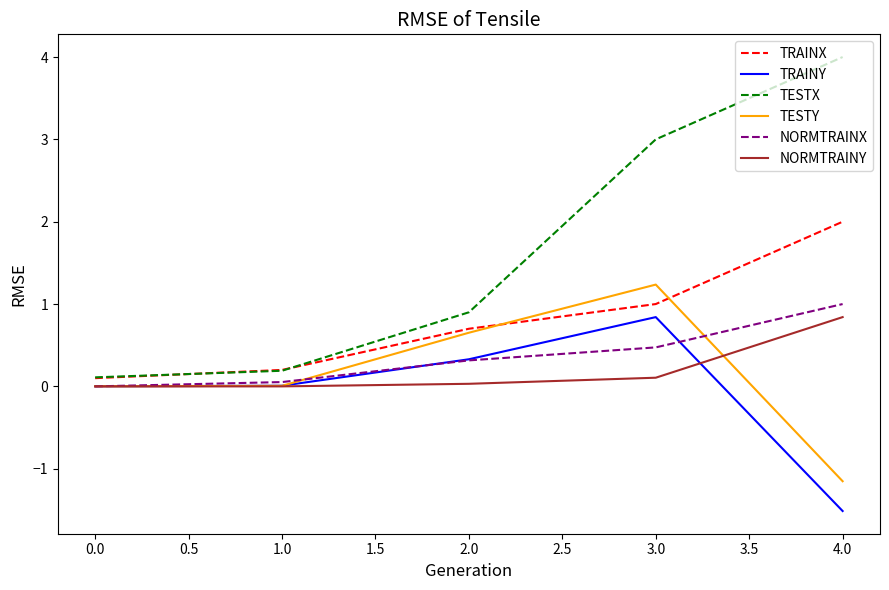

How many positive values does the NORMTRAINX series have?

4